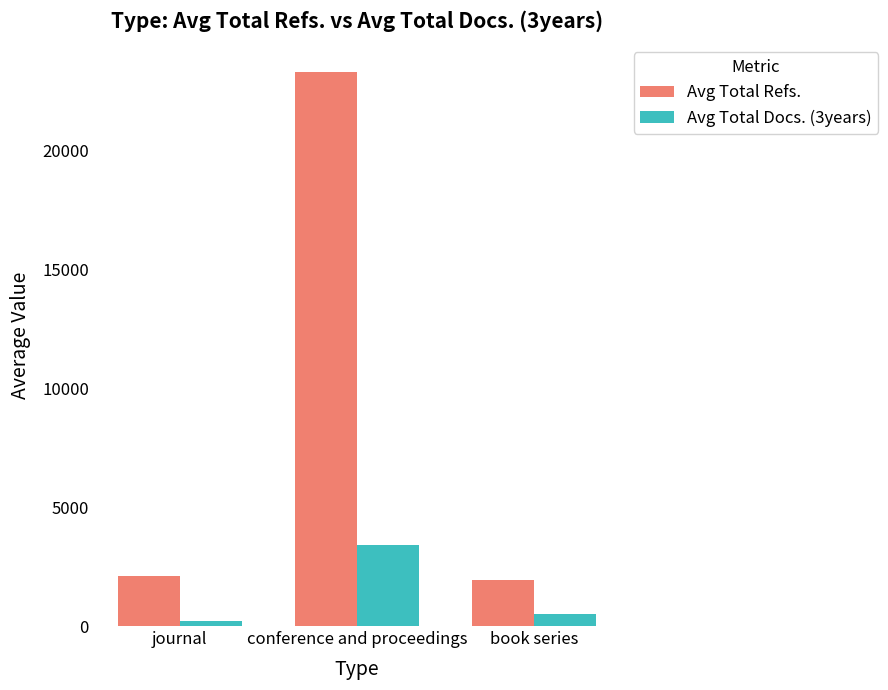

Which category has the highest value in the Avg Total Refs. series?

conference and proceedings